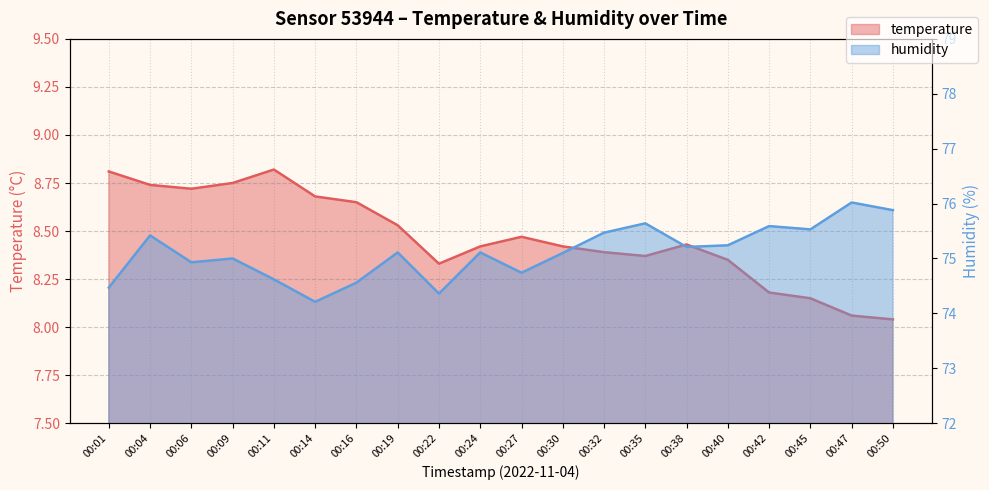

What is the average value of the humidity series?

75.1